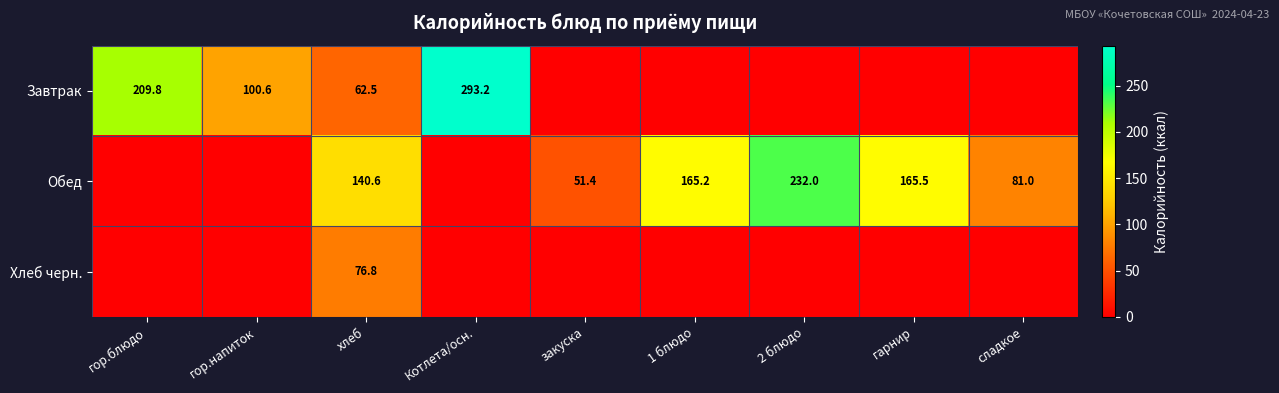

The value of Хлеб черн. at хлеб is 52.2. True or false?

False